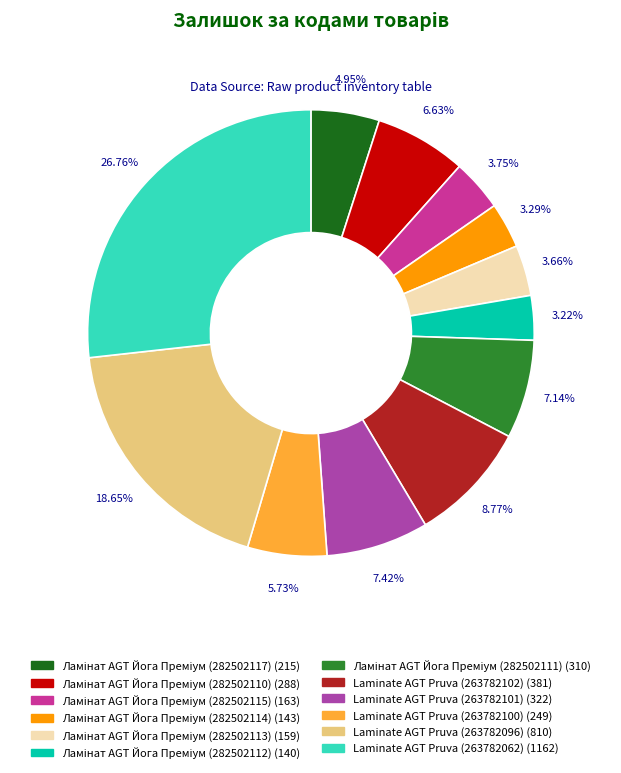

Is there a majority slice in this chart?

No